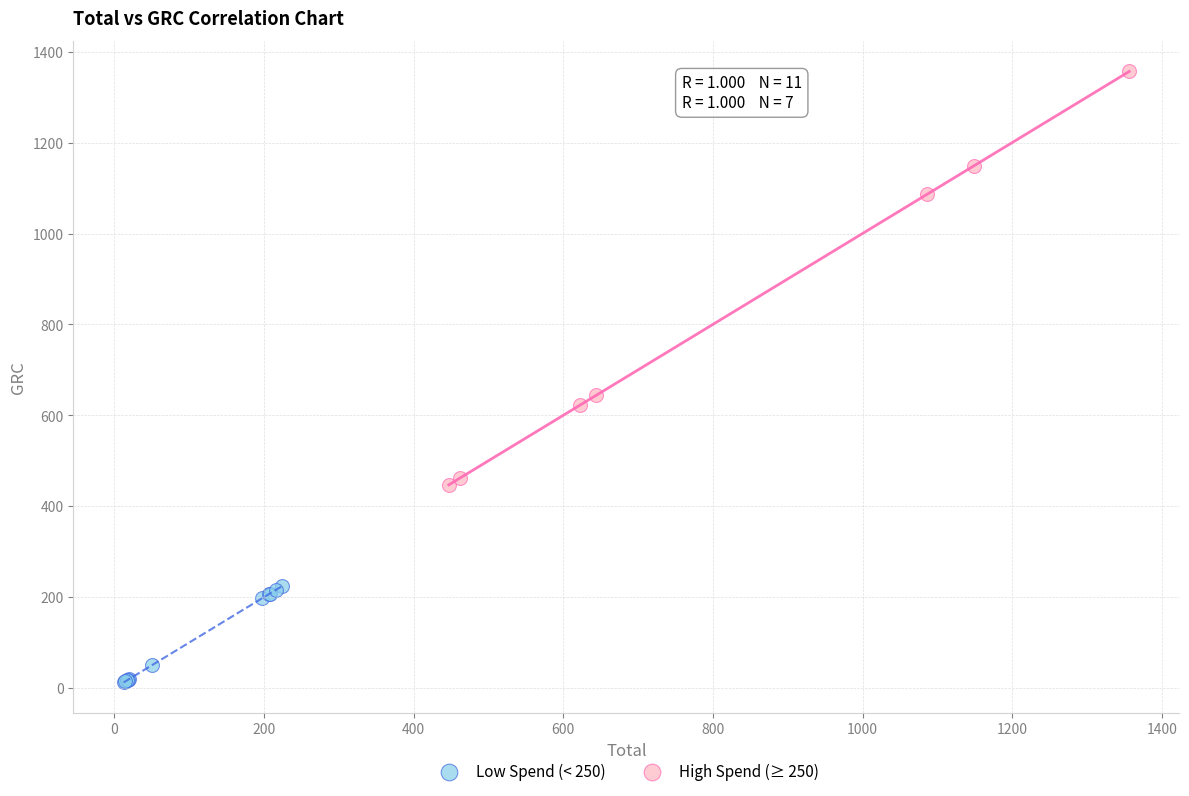

Which series reaches the minimum Y coordinate?

Low Spend (< 250)